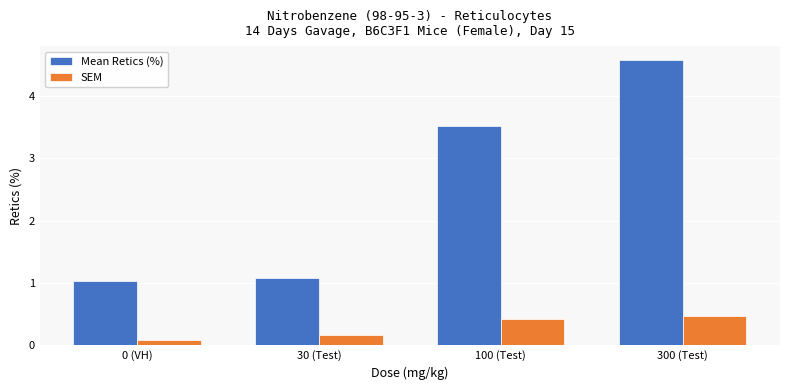

What is the greatest value displayed?

4.6